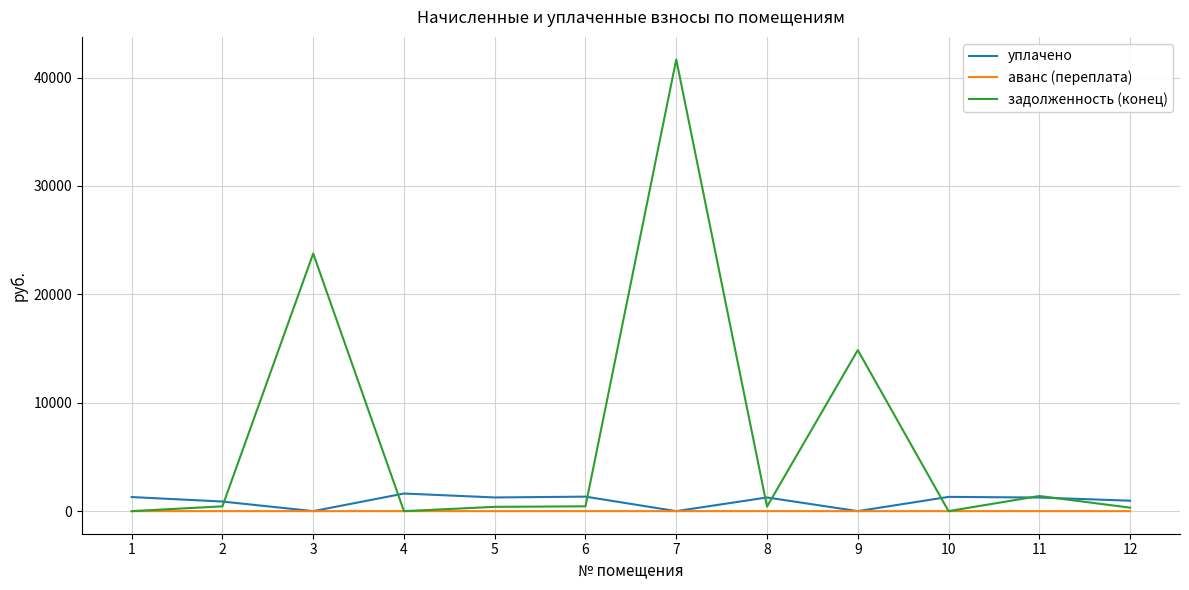

What is the total value across all series at 3?

23771.6